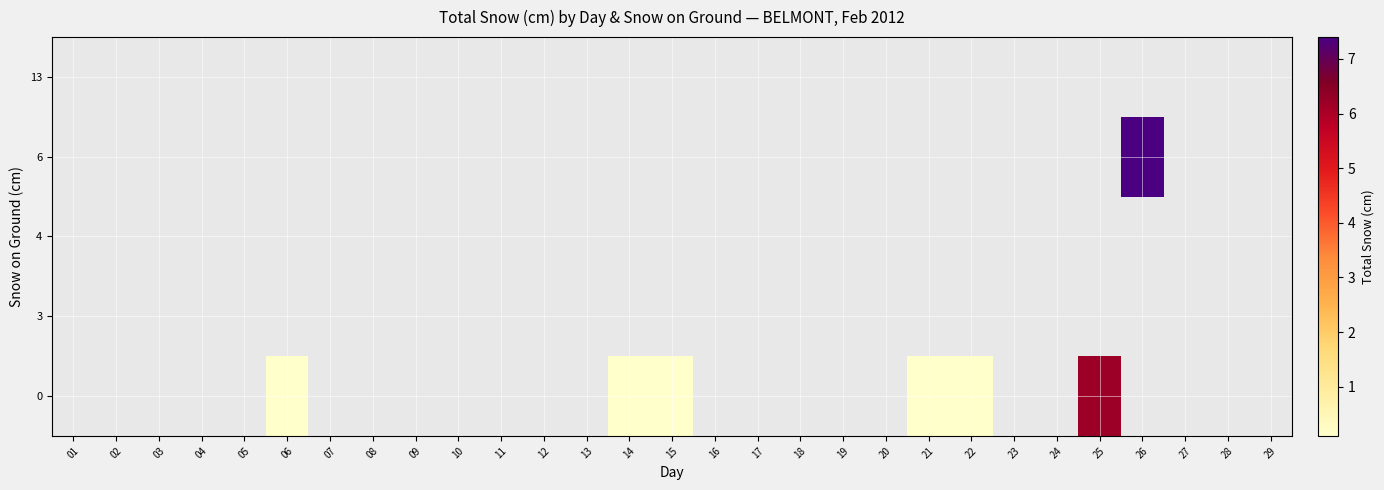

Reading right to left, transcribe all the data shown in this chart.

0: 29=0.0	28=0.0	27=0.0	26=0.0	25=6.2	24=0.0	23=0.0	22=0.1	21=0.1	20=0.0	19=0.0	18=0.0	17=0.0	16=0.0	15=0.1	14=0.1	13=0.0	12=0.0	11=0.0	10=0.0	09=0.0	08=0.0	07=0.0	06=0.1	05=0.0	04=0.0	03=0.0	02=0.0	01=0.0
3: 29=0.0	28=0.0	27=0.0	26=0.0	25=0.0	24=0.0	23=0.0	22=0.0	21=0.0	20=0.0	19=0.0	18=0.0	17=0.0	16=0.0	15=0.0	14=0.0	13=0.0	12=0.0	11=0.0	10=0.0	09=0.0	08=0.0	07=0.0	06=0.0	05=0.0	04=0.0	03=0.0	02=0.0	01=0.0
4: 29=0.0	28=0.0	27=0.0	26=0.0	25=0.0	24=0.0	23=0.0	22=0.0	21=0.0	20=0.0	19=0.0	18=0.0	17=0.0	16=0.0	15=0.0	14=0.0	13=0.0	12=0.0	11=0.0	10=0.0	09=0.0	08=0.0	07=0.0	06=0.0	05=0.0	04=0.0	03=0.0	02=0.0	01=0.0
6: 29=0.0	28=0.0	27=0.0	26=7.4	25=0.0	24=0.0	23=0.0	22=0.0	21=0.0	20=0.0	19=0.0	18=0.0	17=0.0	16=0.0	15=0.0	14=0.0	13=0.0	12=0.0	11=0.0	10=0.0	09=0.0	08=0.0	07=0.0	06=0.0	05=0.0	04=0.0	03=0.0	02=0.0	01=0.0
13: 29=0.0	28=0.0	27=0.0	26=0.0	25=0.0	24=0.0	23=0.0	22=0.0	21=0.0	20=0.0	19=0.0	18=0.0	17=0.0	16=0.0	15=0.0	14=0.0	13=0.0	12=0.0	11=0.0	10=0.0	09=0.0	08=0.0	07=0.0	06=0.0	05=0.0	04=0.0	03=0.0	02=0.0	01=0.0